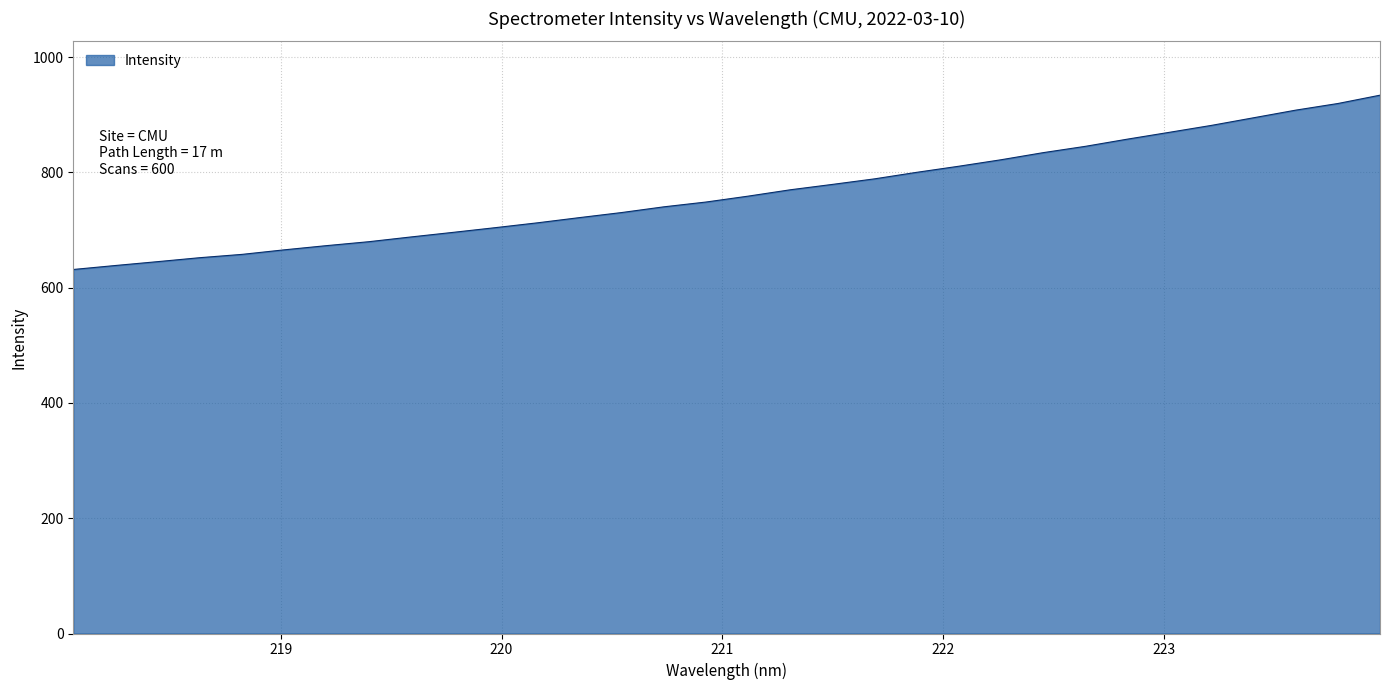

What is the minimum value shown in the chart?

631.4